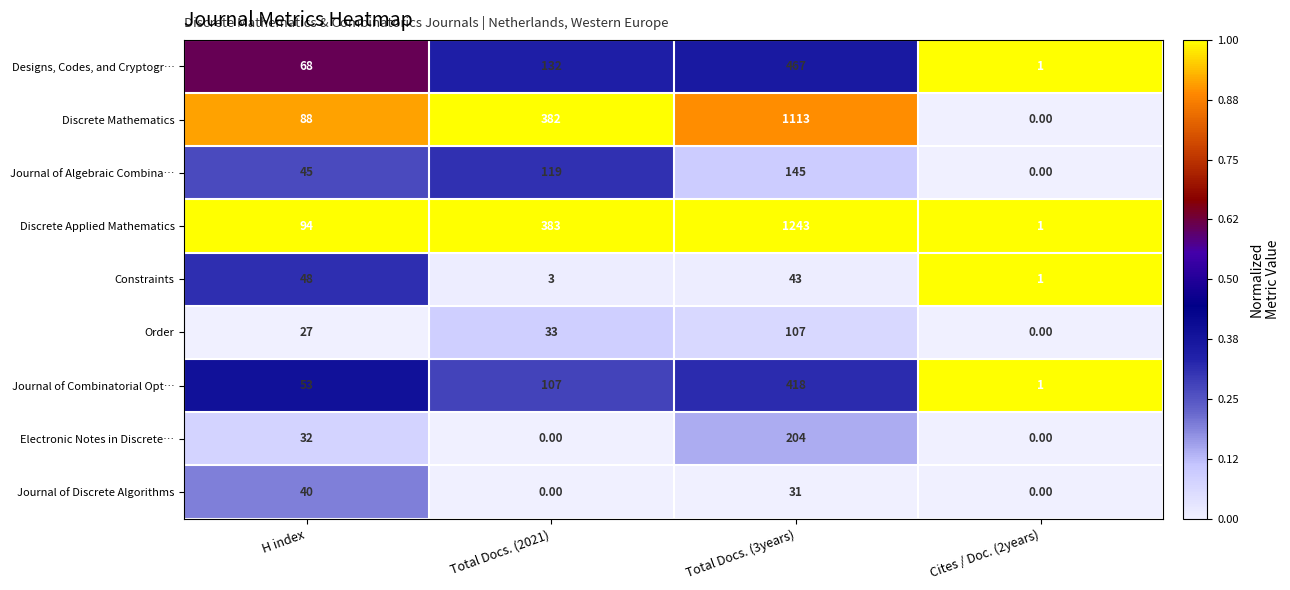

Which category has the highest value in the Journal of Discrete Algorithms series?

H index